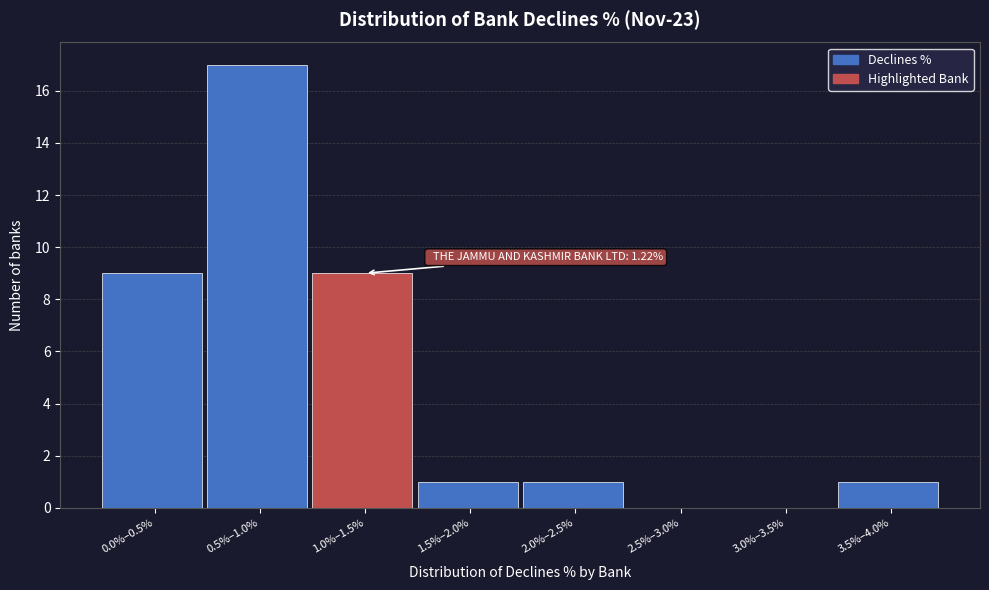

Reading right to left, extract all data points from this chart.

3.5%–4.0%=1	3.0%–3.5%=0	2.5%–3.0%=0	2.0%–2.5%=1	1.5%–2.0%=1	1.0%–1.5%=9	0.5%–1.0%=17	0.0%–0.5%=9